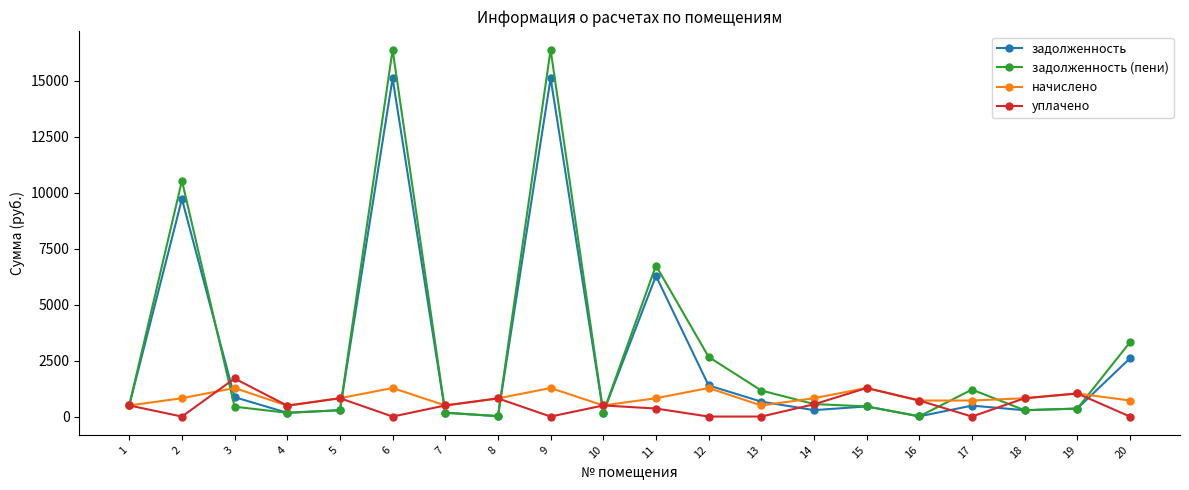

Read the задолженность (пени) value at 3.

440.7